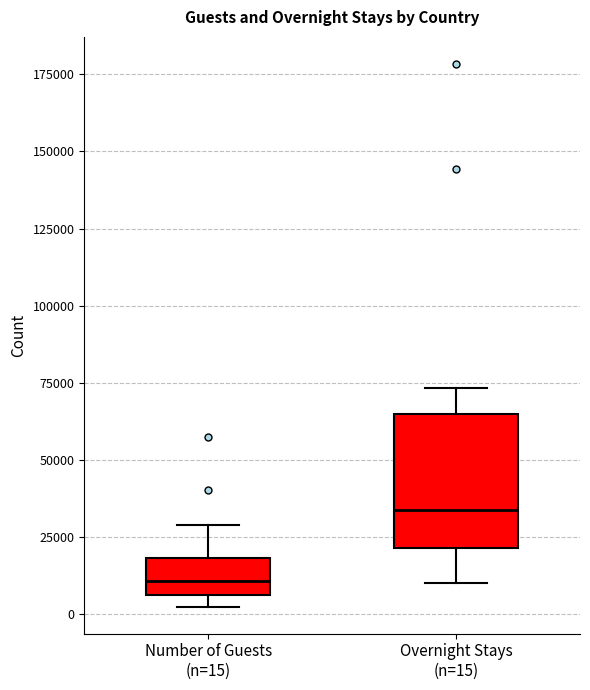

Reading left to right, read every box against the y-axis: the position of its median line, the range the box covers, and the ends of its whiskers. The values are not printed on the chart, so give them approximately, as read against the axis.

Number of Guests (n=15): median 10000, box 5000 to 20000, whiskers 0 to 30000
Overnight Stays (n=15): median 35000, box 20000 to 65000, whiskers 10000 to 75000